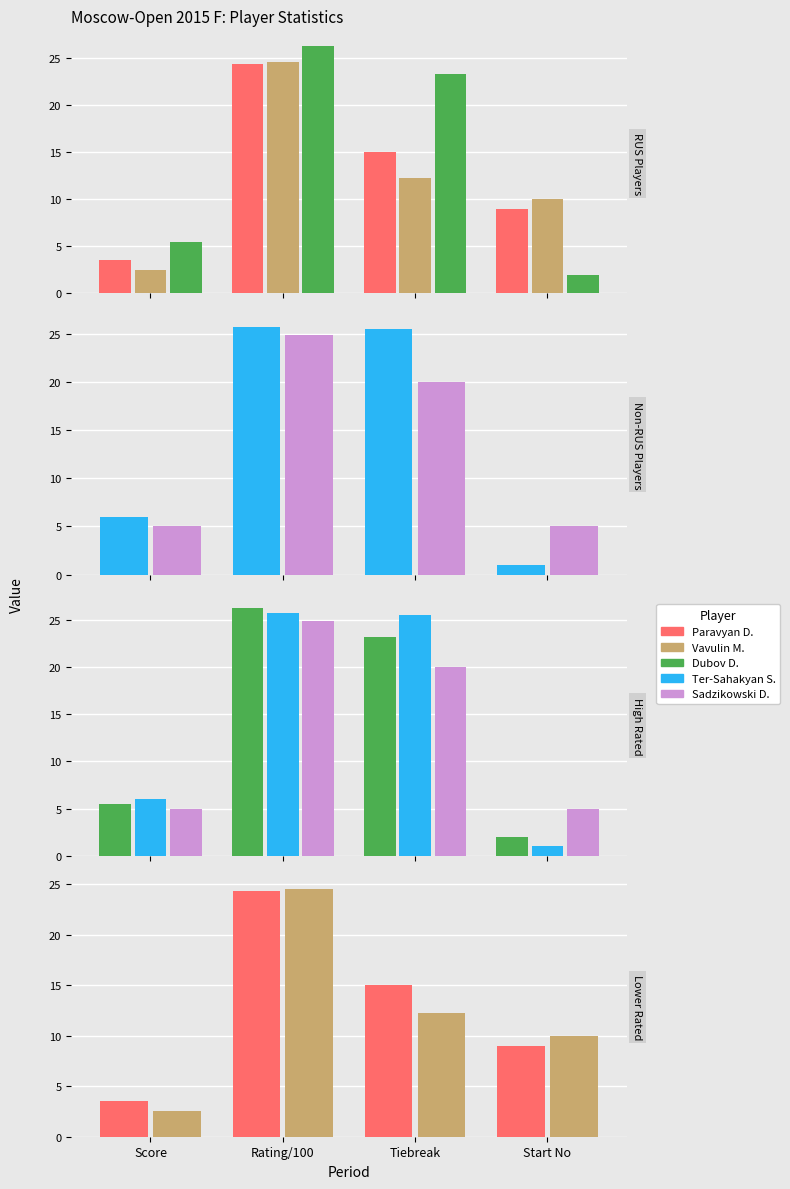

What is the minimum value for Ter-Sahakyan S.?

1.0